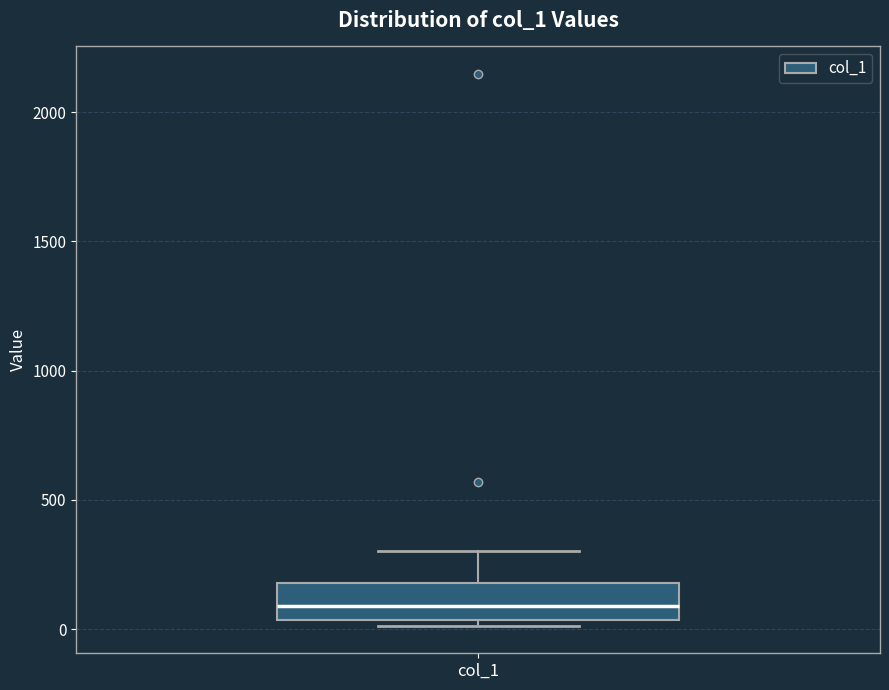

Where is the upper edge of the box for col_1 on the y-axis? The values are not printed on the chart, so give them approximately, as read against the axis.

200